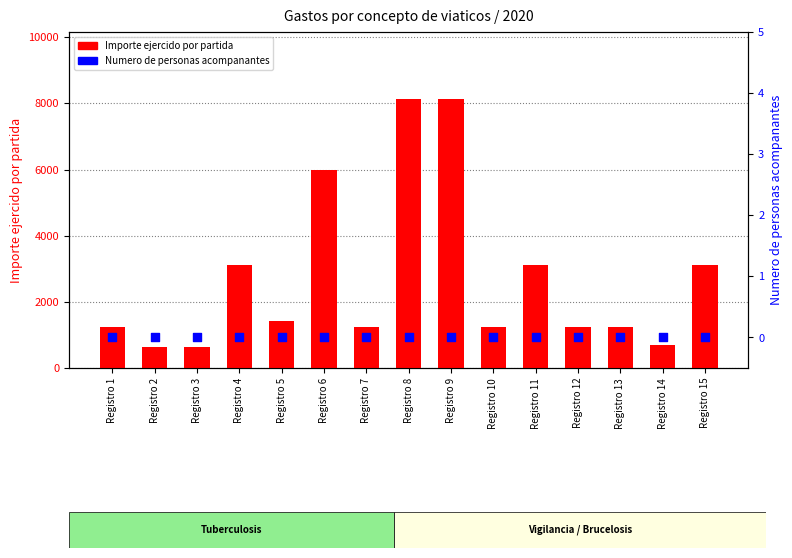

Which series has the widest spread of Y values?

Importe ejercido por partida